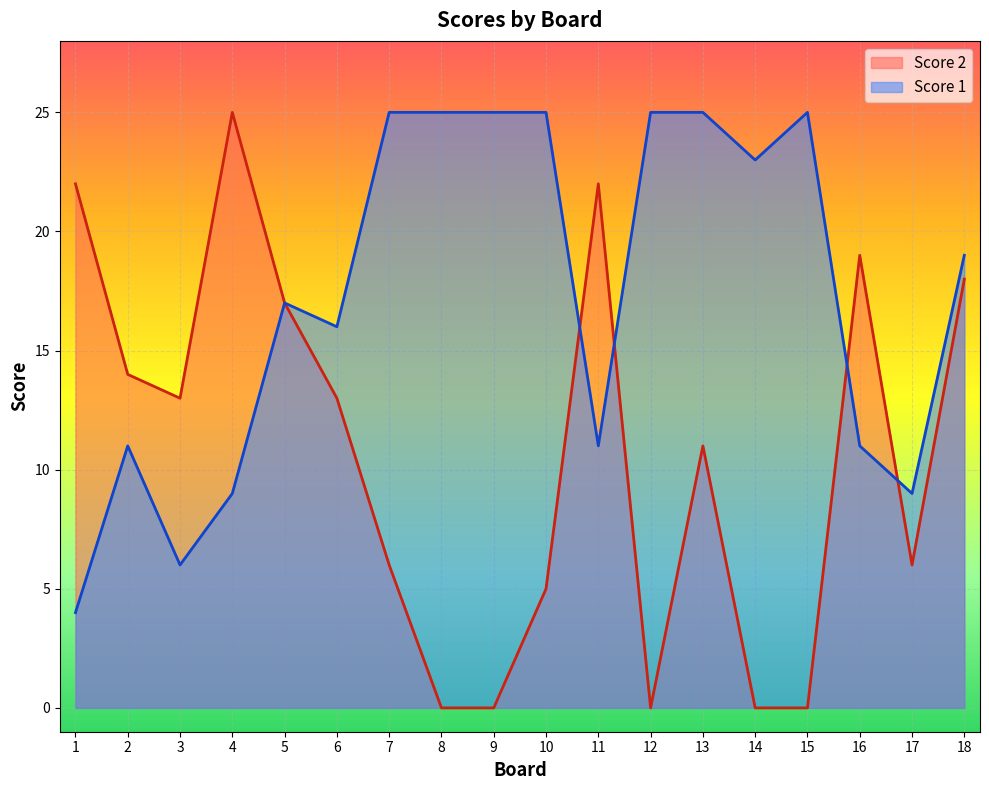

Rank the series by their average value, from lowest to highest.

Score 2, Score 1